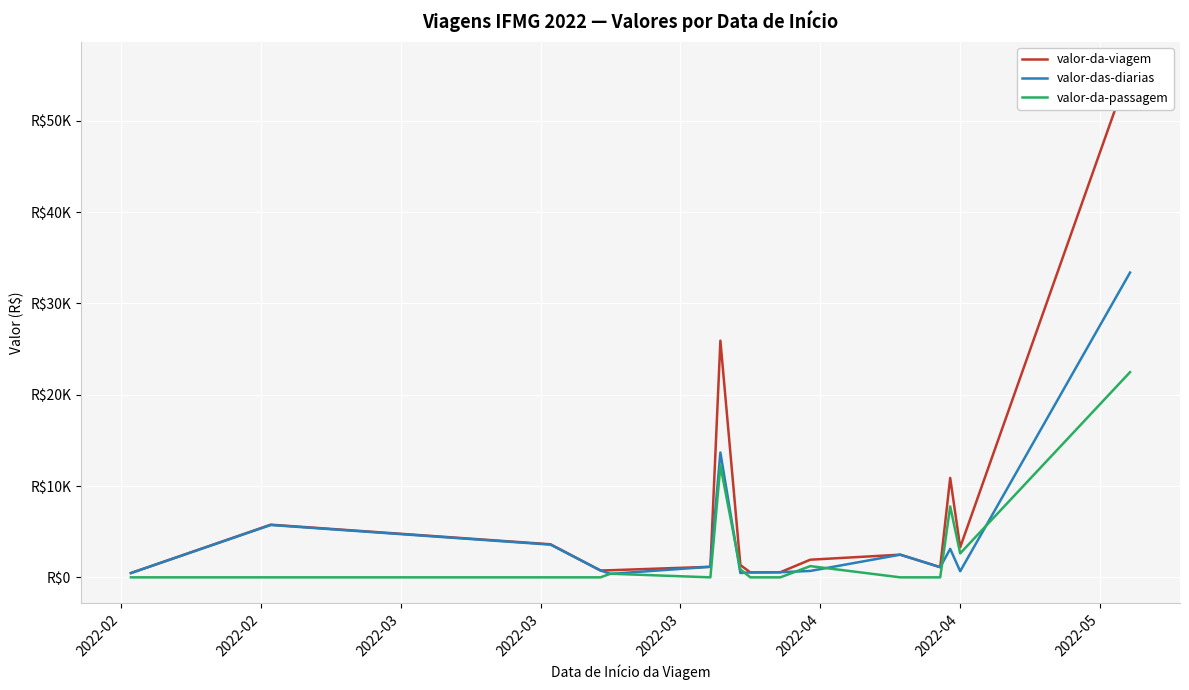

Where is the first local maximum for valor-da-passagem?

2022-03